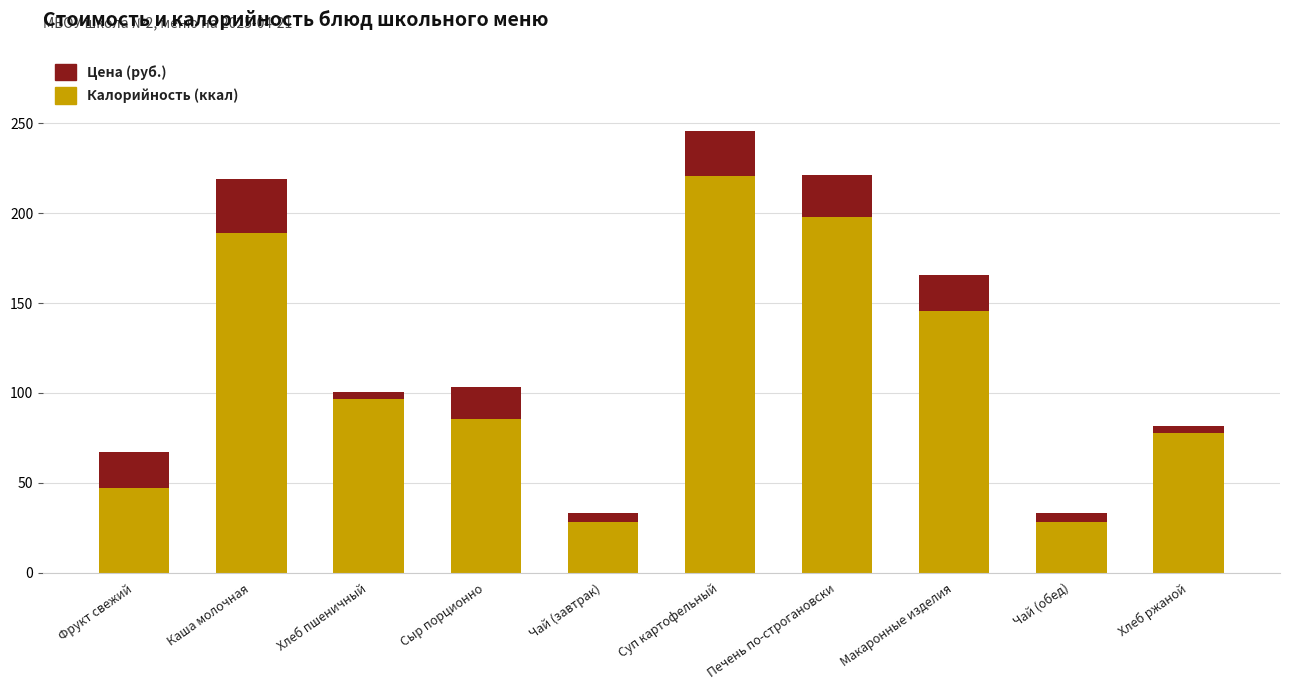

At which category is the sum across all series the highest?

Суп картофельный